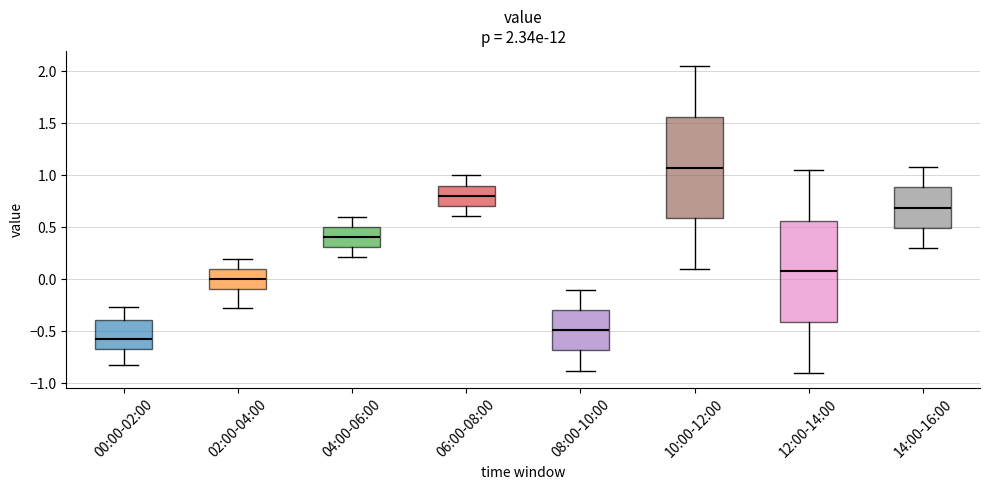

Which box has the highest median line?

10:00-12:00